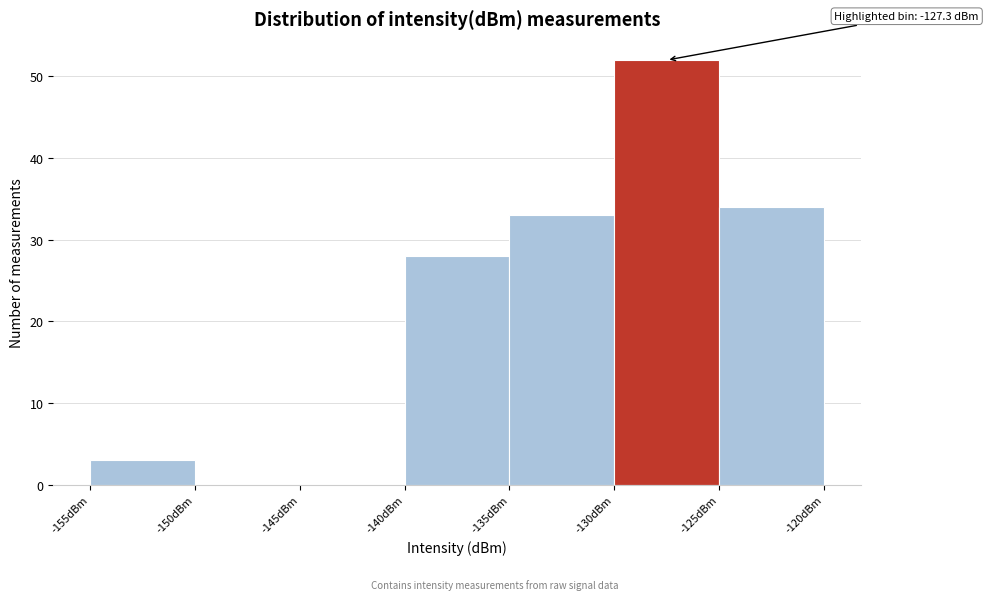

Which range on the x-axis has the tallest bar?

-130 to -125